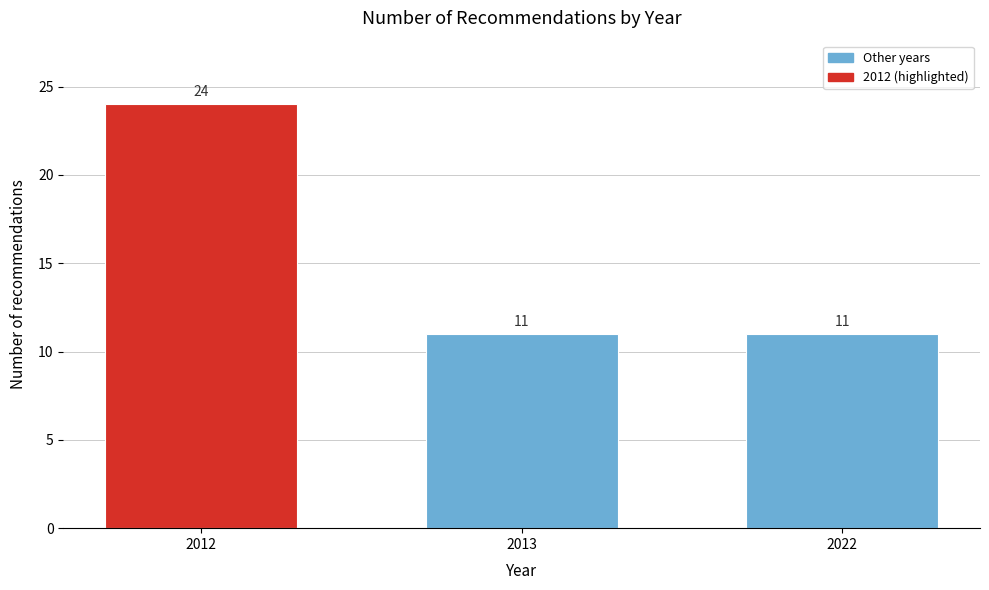

Reading left to right, what are all the values shown in this chart?

24	11	11